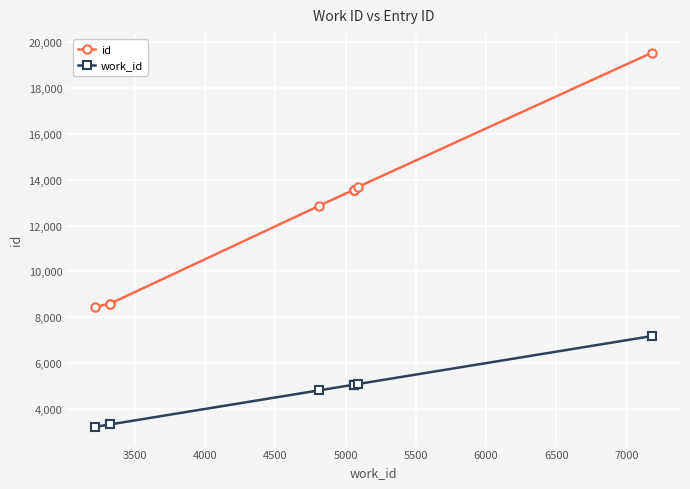

How many lines are shown in the chart?

2